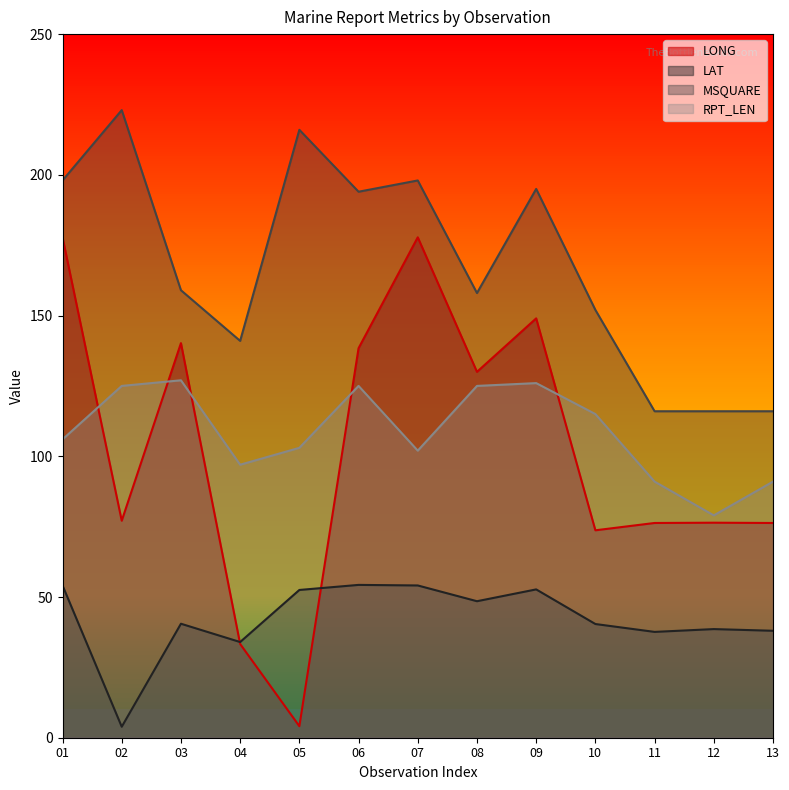

True or false: MSQUARE and LAT cross at least once.

False